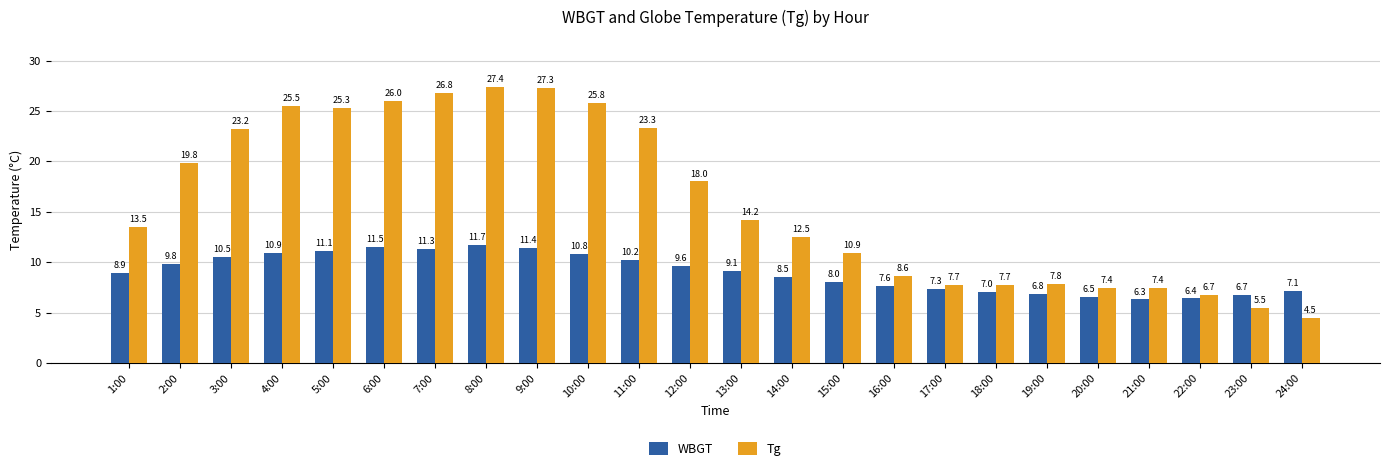

What position from the left is 16:00?

16